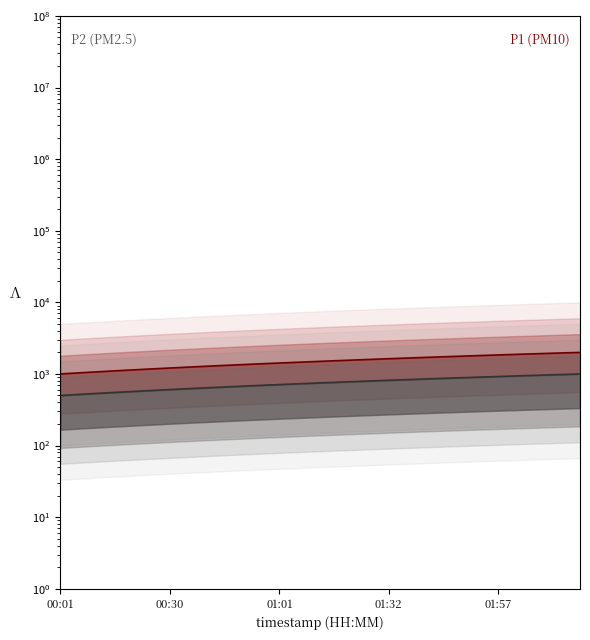

True or false: P1 has more than 2 points higher than both neighbors.

False